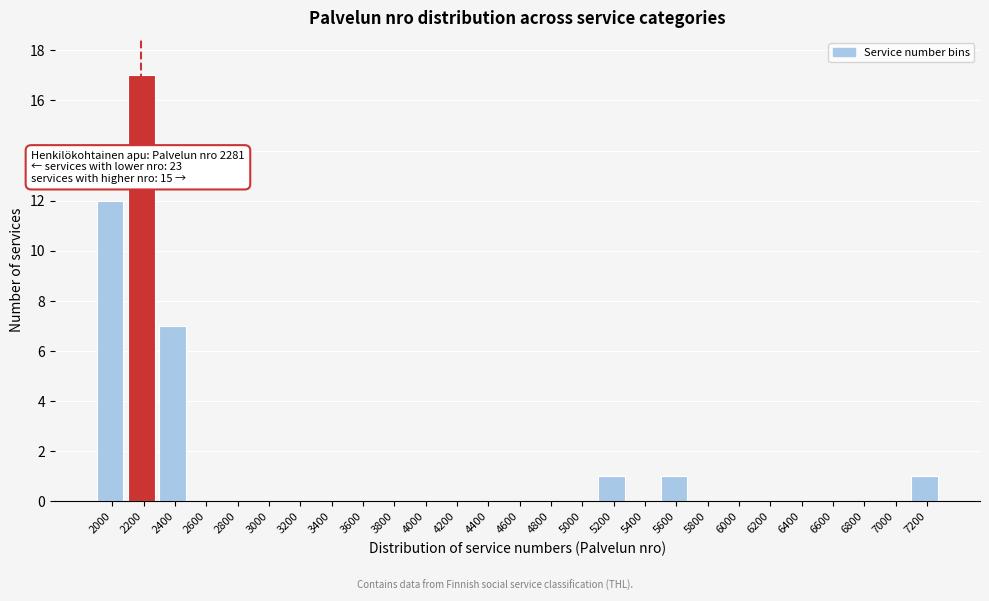

Reading left to right, transcribe all the data shown in this chart.

2000=12	2200=17	2400=7	2600=0	2800=0	3000=0	3200=0	3400=0	3600=0	3800=0	4000=0	4200=0	4400=0	4600=0	4800=0	5000=0	5200=1	5400=0	5600=1	5800=0	6000=0	6200=0	6400=0	6600=0	6800=0	7000=0	7200=1